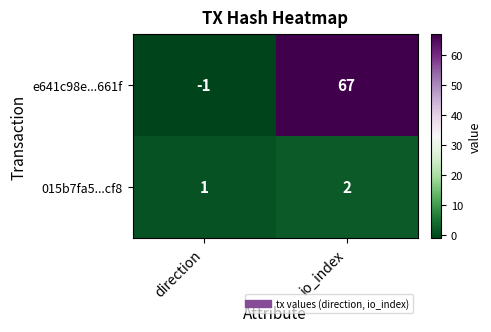

Which series has the widest spread of values?

e641c98e...661f